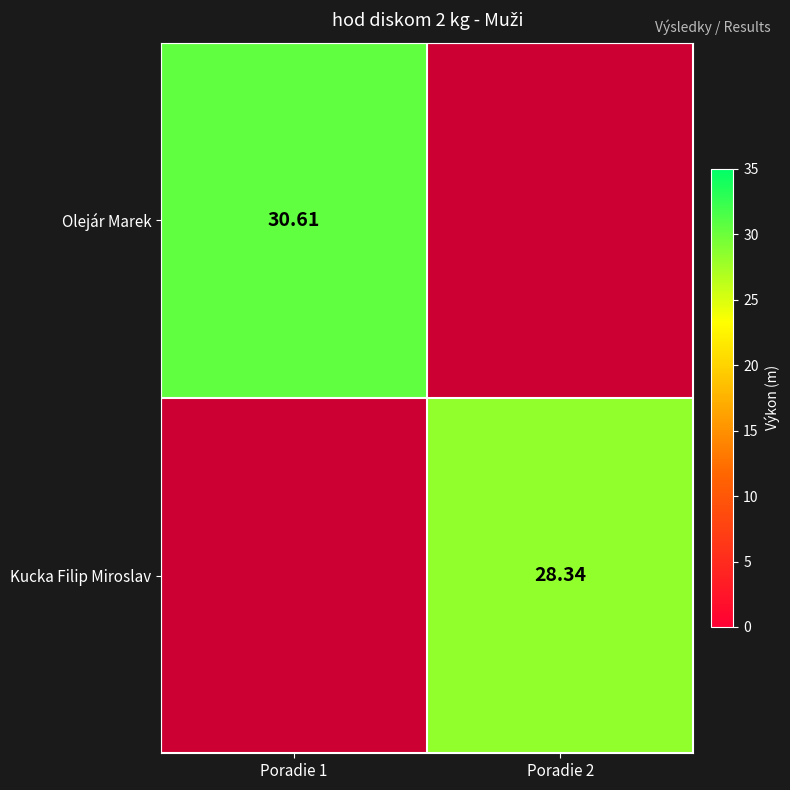

The value of Kucka Filip Miroslav at Poradie 2 is 17.9. True or false?

False